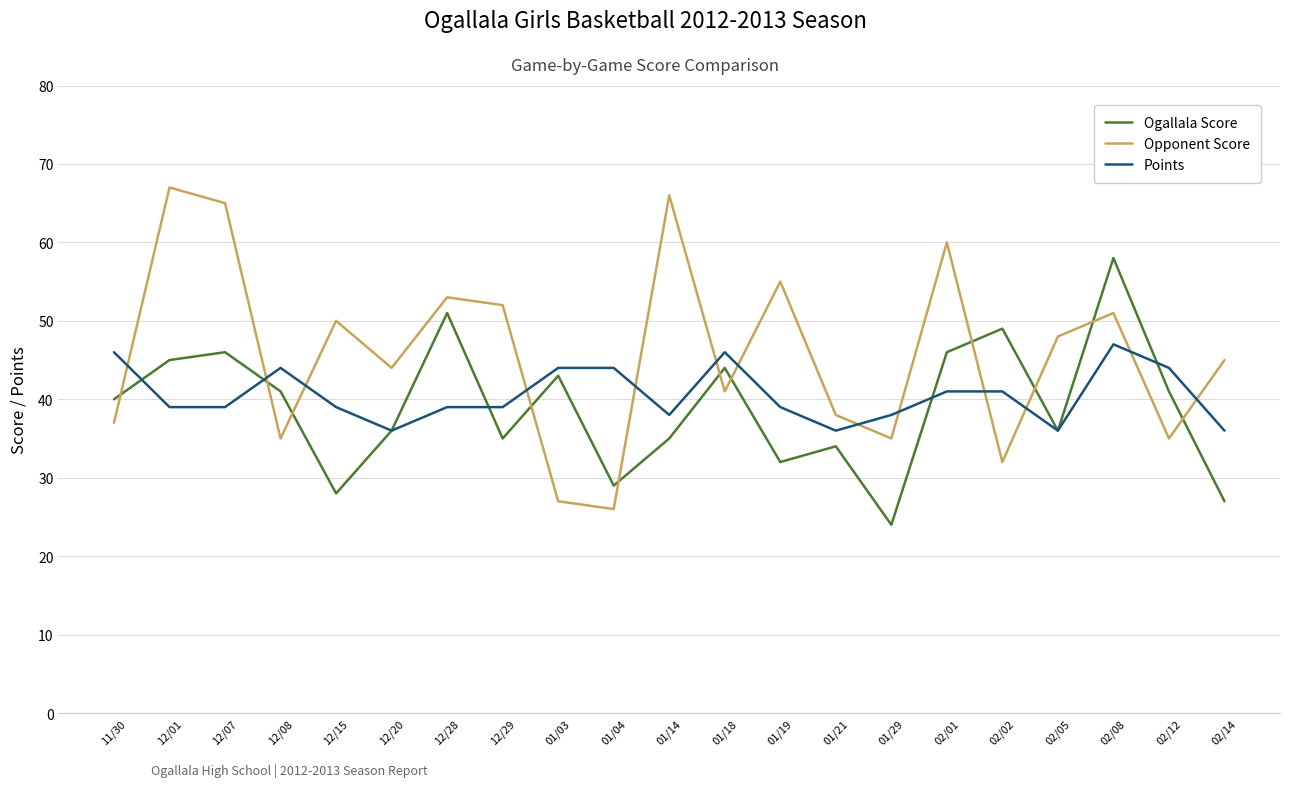

At which label does Points first exceed 39?

11/30